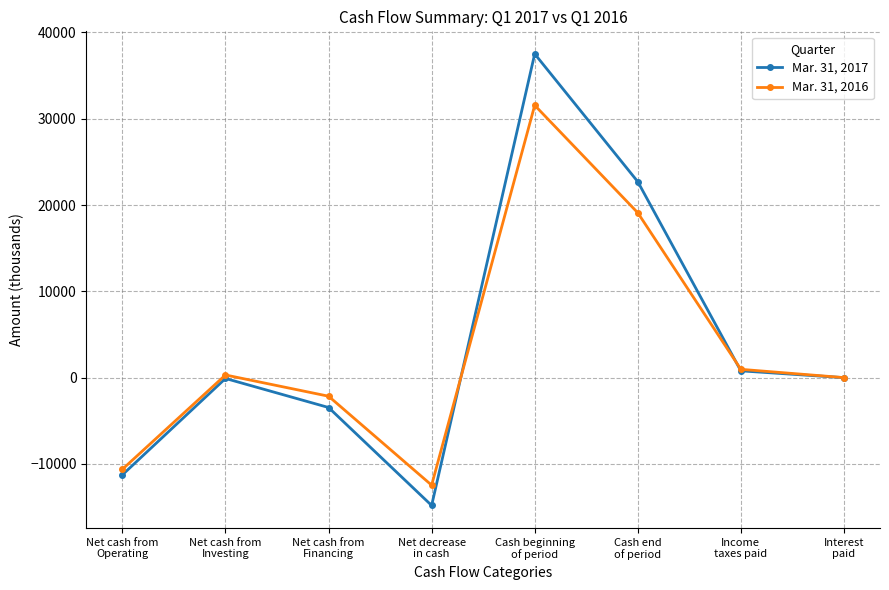

True or false: Mar. 31, 2017 and Mar. 31, 2016 cross at least once.

True